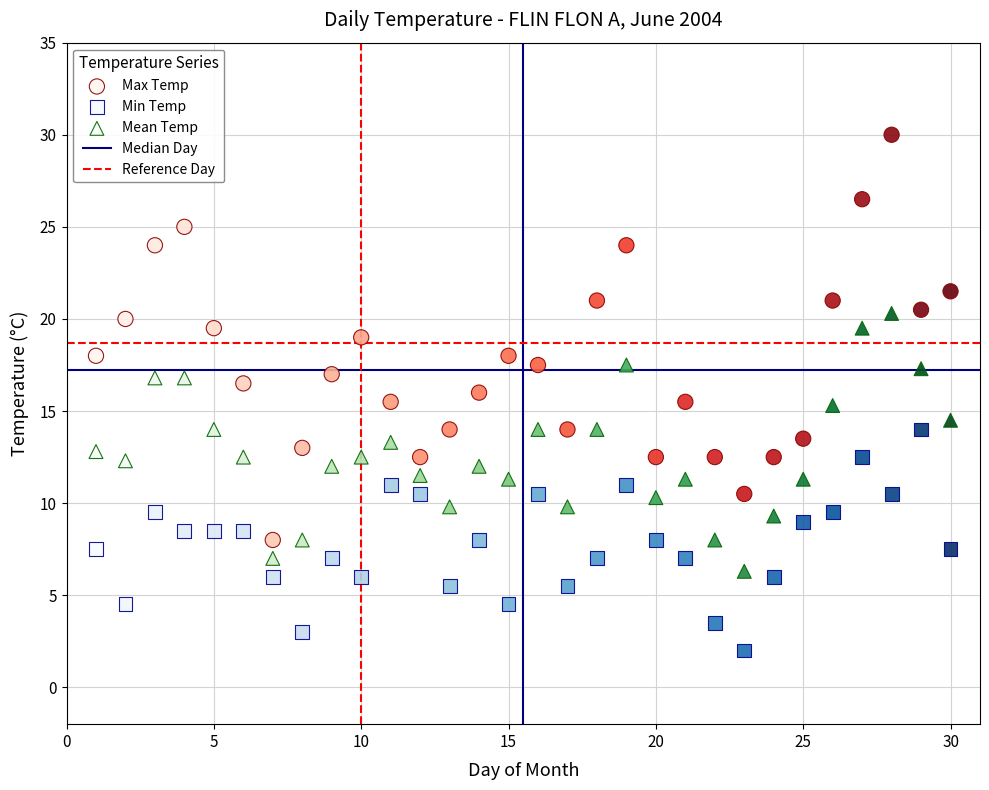

Which series contains the highest Y value?

Max Temp